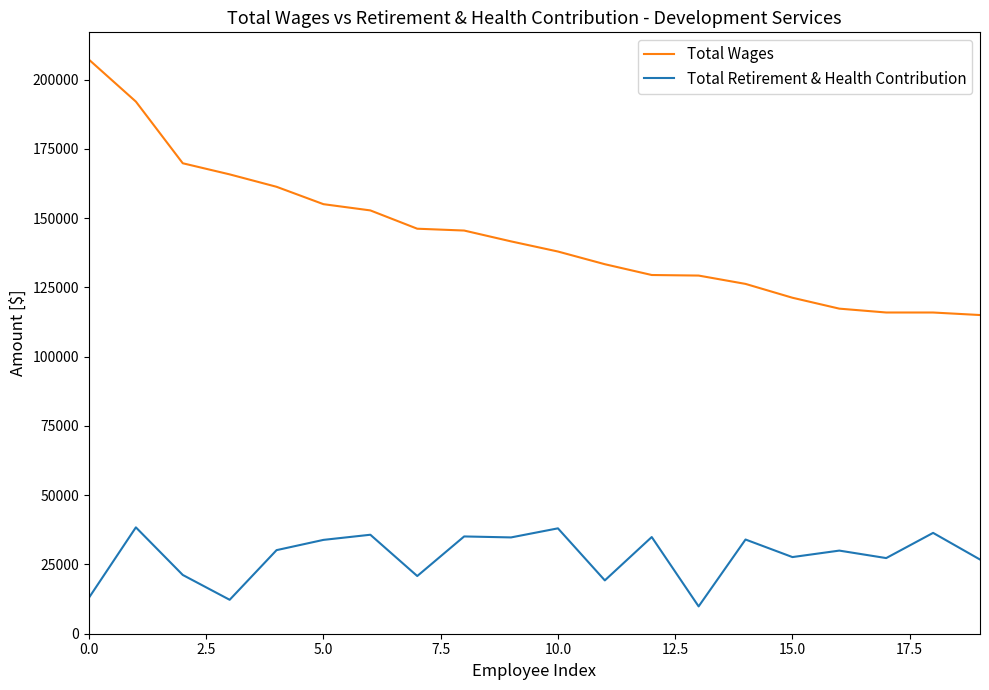

List the series in order of their peak value, highest first.

Total Wages, Total Retirement & Health Contribution